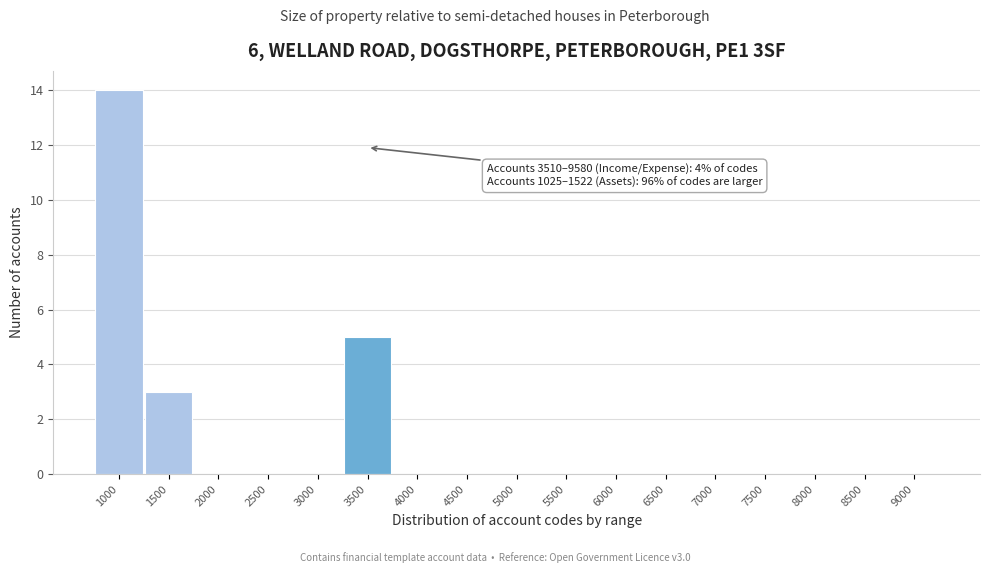

Reading left to right, list all the values displayed in this chart.

1000=14	1500=3	2000=0	2500=0	3000=0	3500=5	4000=0	4500=0	5000=0	5500=0	6000=0	6500=0	7000=0	7500=0	8000=0	8500=0	9000=0